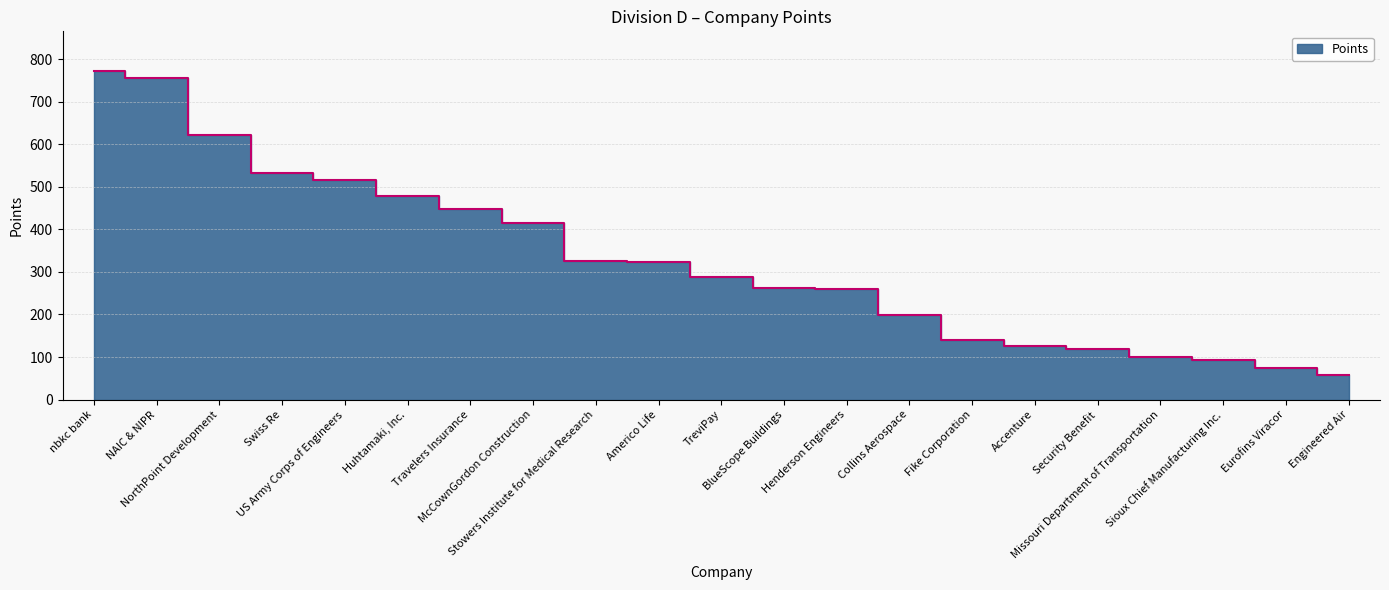

At which category does the chart reach its peak across all series?

nbkc bank